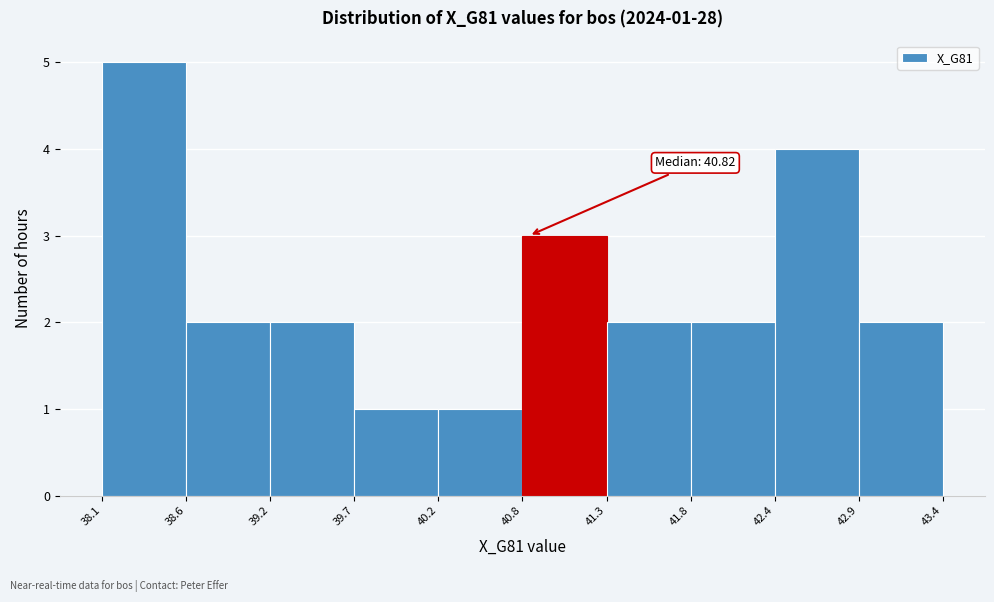

Over which range of the x-axis is the bar tallest?

38.1 to 38.6